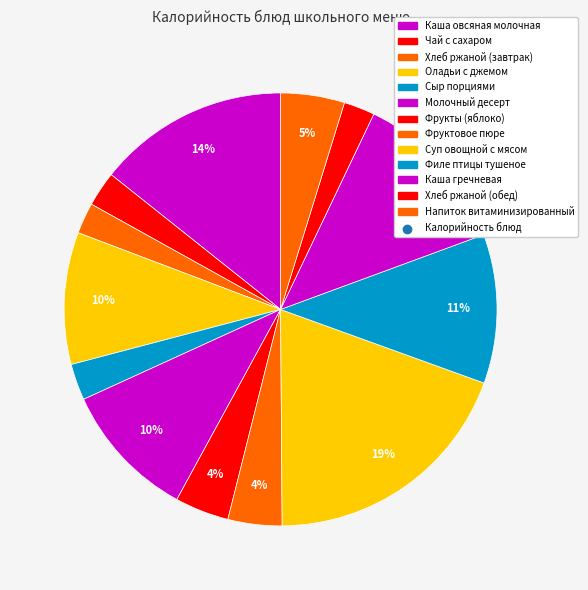

Does any single category account for the majority?

No